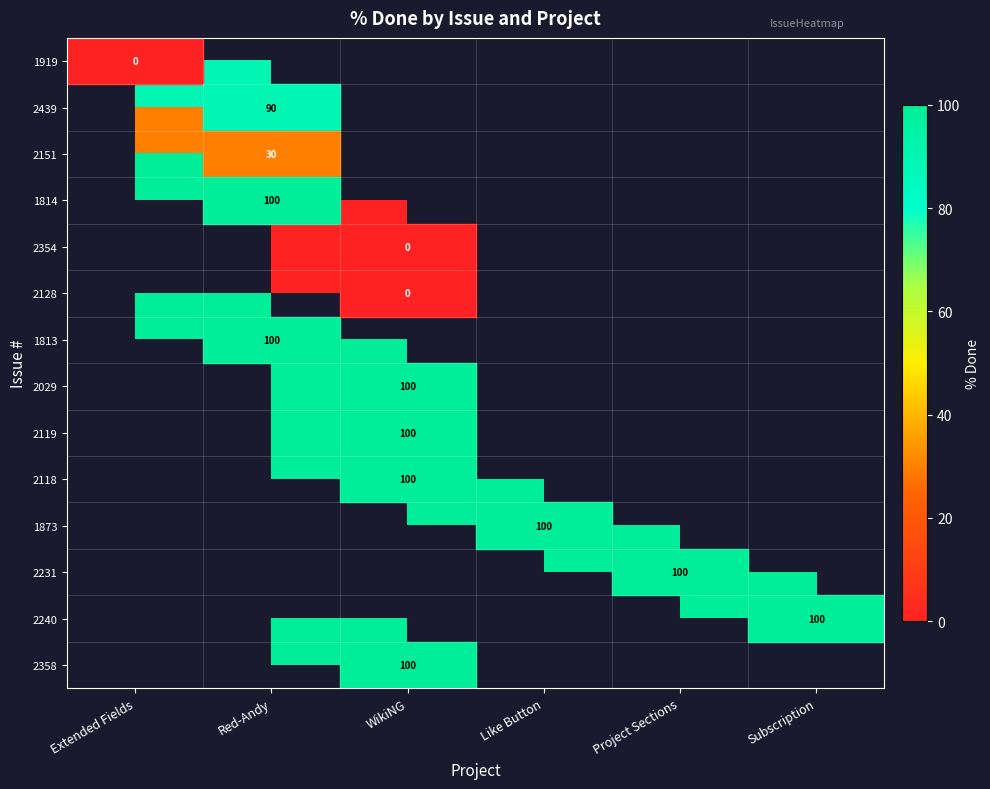

How many distinct data groups are displayed?

14